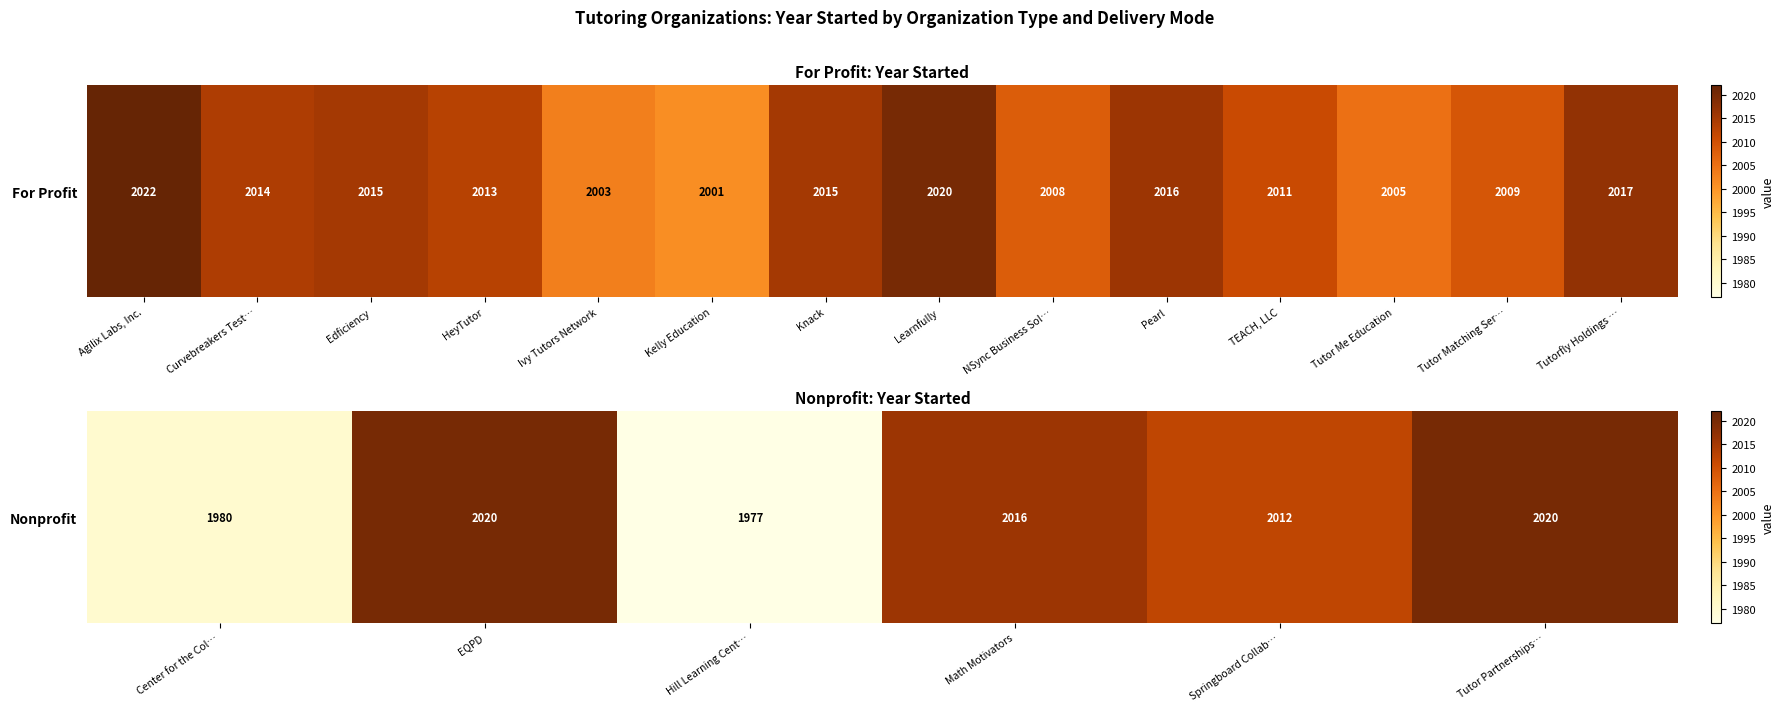

The chart shows a value of 673 at HeyTutor. True or false?

False